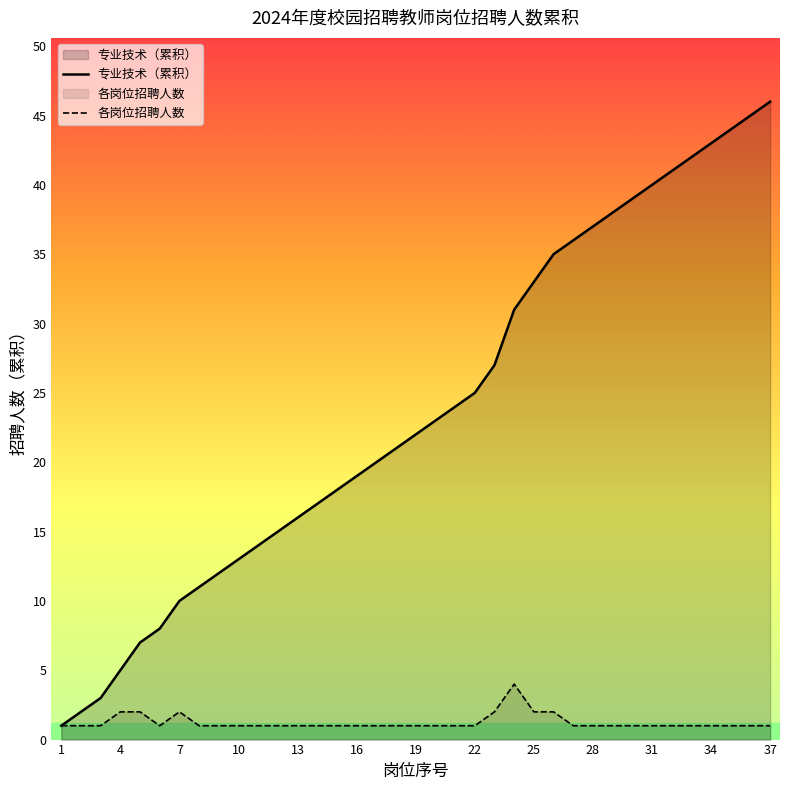

Which series has the largest total across all categories?

专业技术（累积）